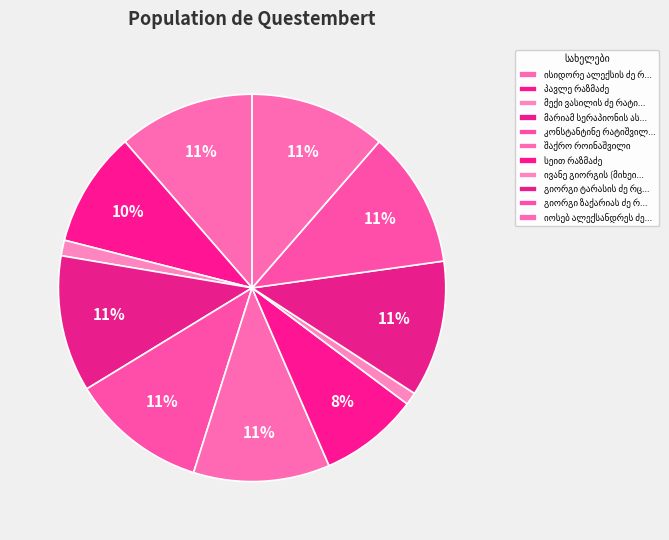

What is the smallest slice in the pie chart?

ივანე გიორგის (მიხეილის) ძე როსტიაშვილი